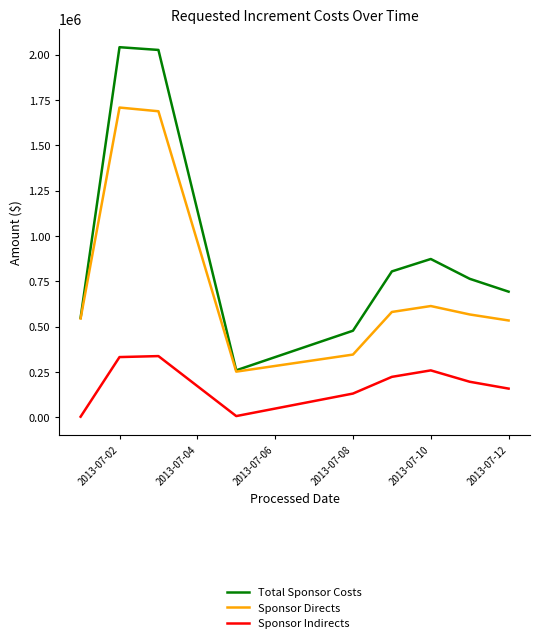

Rank the series by their average value, from lowest to highest.

Sponsor Indirects, Sponsor Directs, Total Sponsor Costs